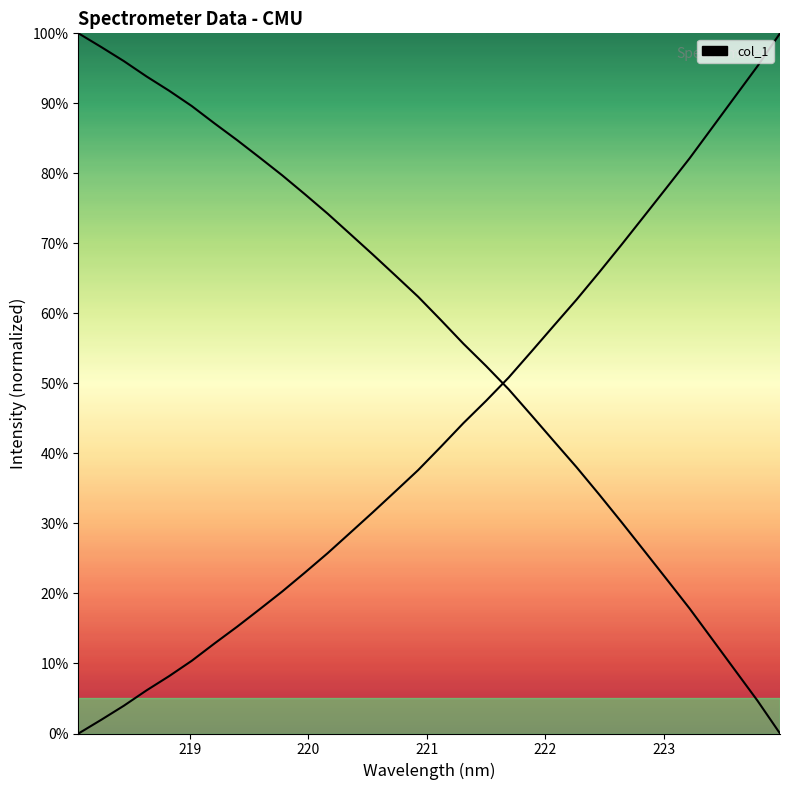

List the labels in order of value, smallest first.

218.0596, 218.2508, 218.442, 218.6332, 218.8244, 219.0156, 219.2067, 219.3979, 219.589, 219.7801, 219.9712, 220.1623, 220.3533, 220.5444, 220.7354, 220.9264, 221.1174, 221.3083, 221.4993, 221.6902, 221.8812, 222.0721, 222.263, 222.4538, 222.6447, 222.8355, 223.0264, 223.2172, 223.408, 223.5987, 223.7895, 223.9802